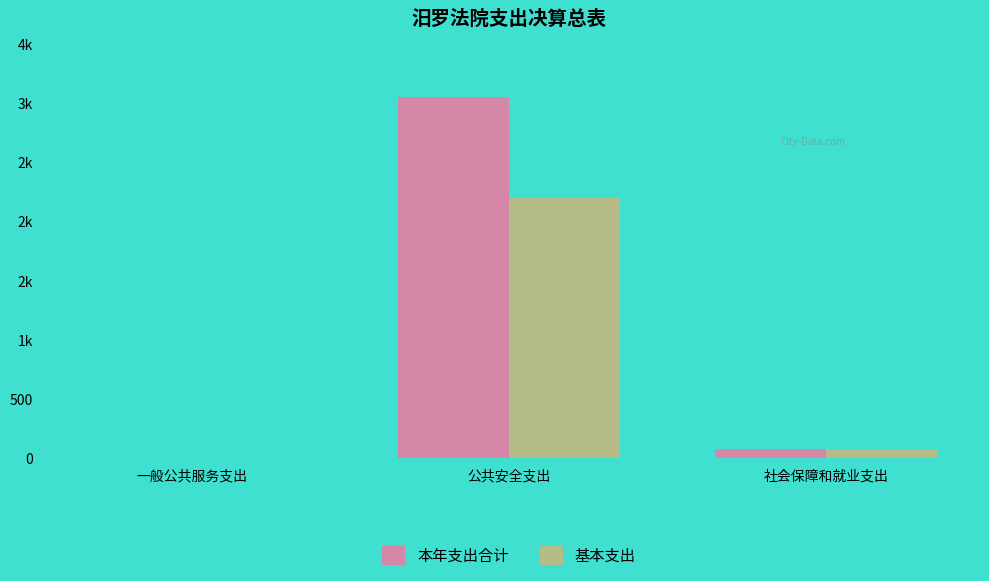

What position from the right is 一般公共服务支出?

3